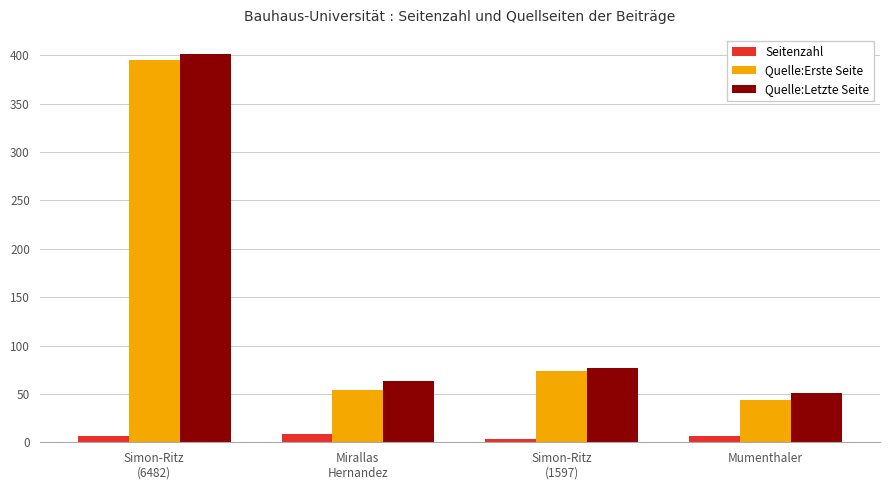

At which category is the sum across all series the highest?

Simon-Ritz
(6482)